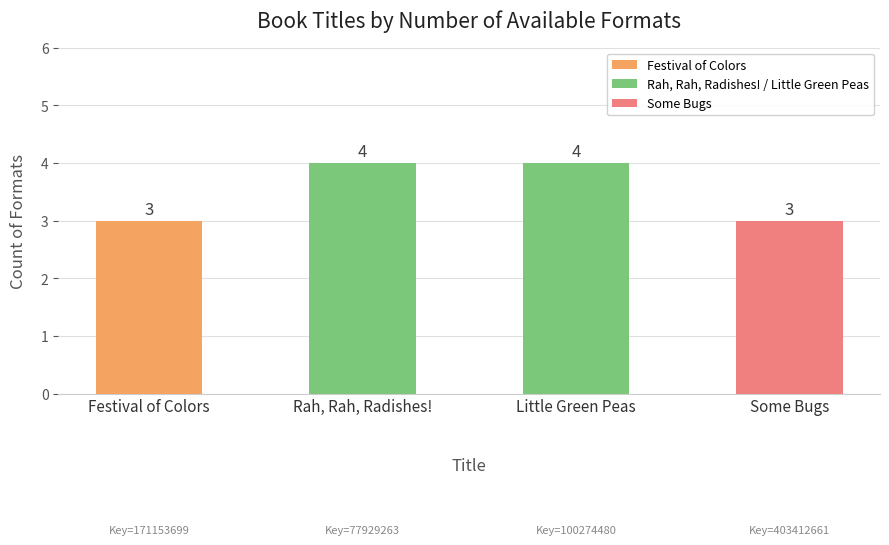

True or false: the data shows 3 at Some Bugs.

True